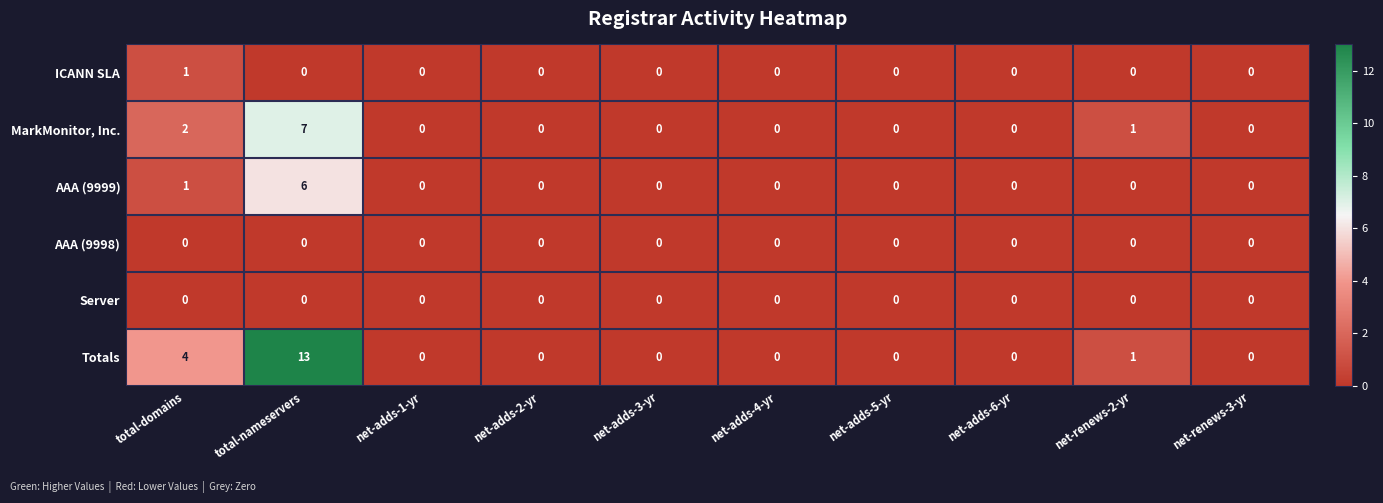

What is the sum of all AAA (9999) values?

7